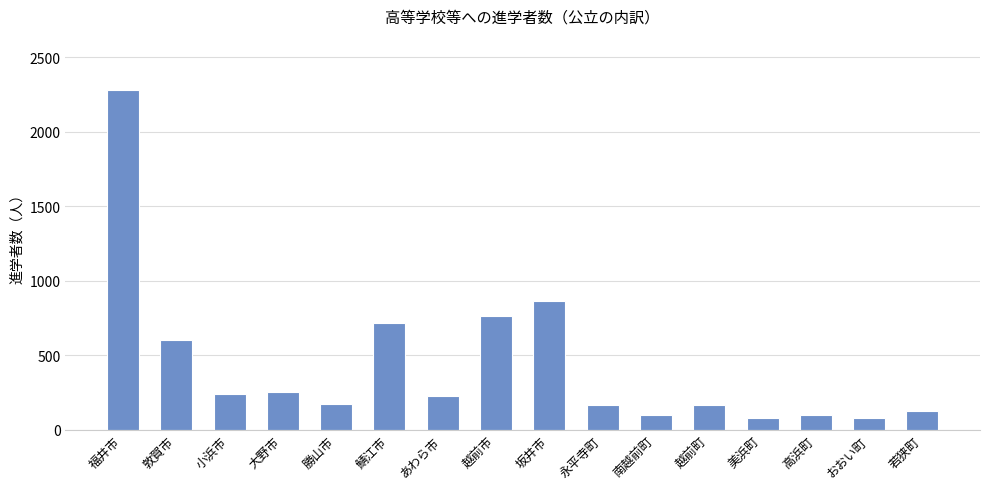

Is it true that the value at 大野市 is 252?

True